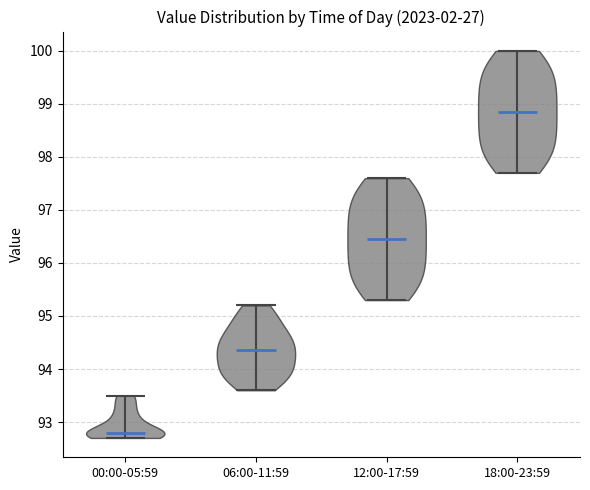

Reading left to right, read every violin against the y-axis: where its median line is, and the lowest and highest points it reaches. The values are not printed on the chart, so give them approximately, as read against the axis.

00:00-05:59: median line 92.8, lowest point 92.7, highest point 93.5
06:00-11:59: median line 94.4, lowest point 93.6, highest point 95.2
12:00-17:59: median line 96.5, lowest point 95.3, highest point 97.6
18:00-23:59: median line 98.9, lowest point 97.7, highest point 100.0